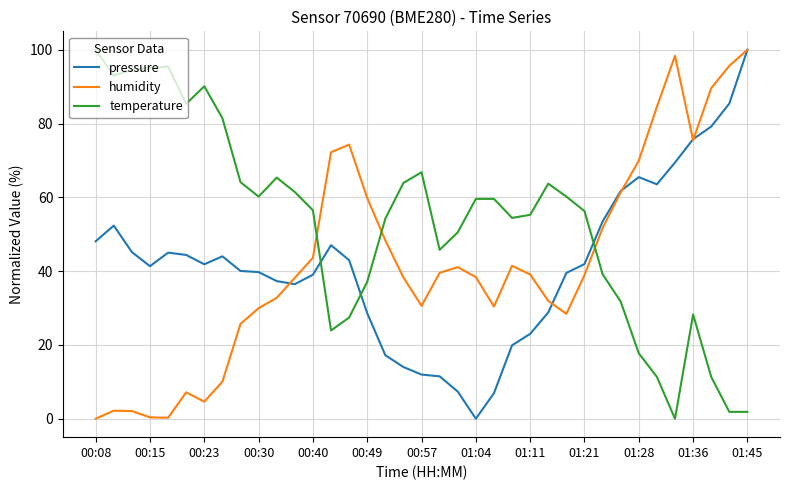

How many intersections are there between temperature and pressure?

3